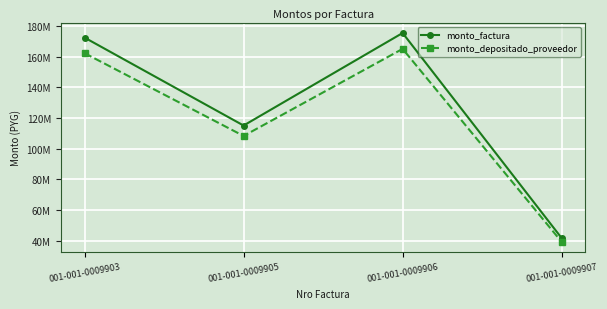

At which category does monto_depositado_proveedor reach its first local peak?

001-001-0009906